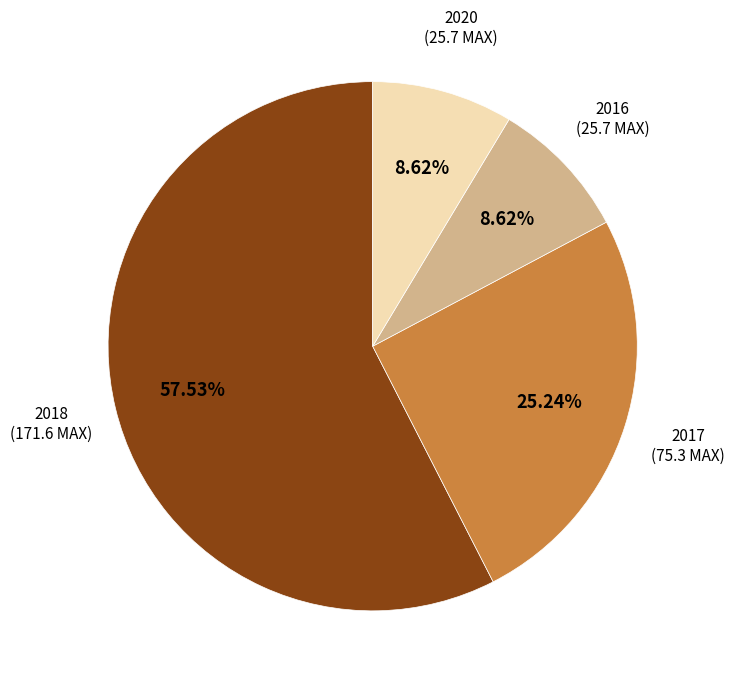

Is there any slice that represents more than half of the pie?

Yes